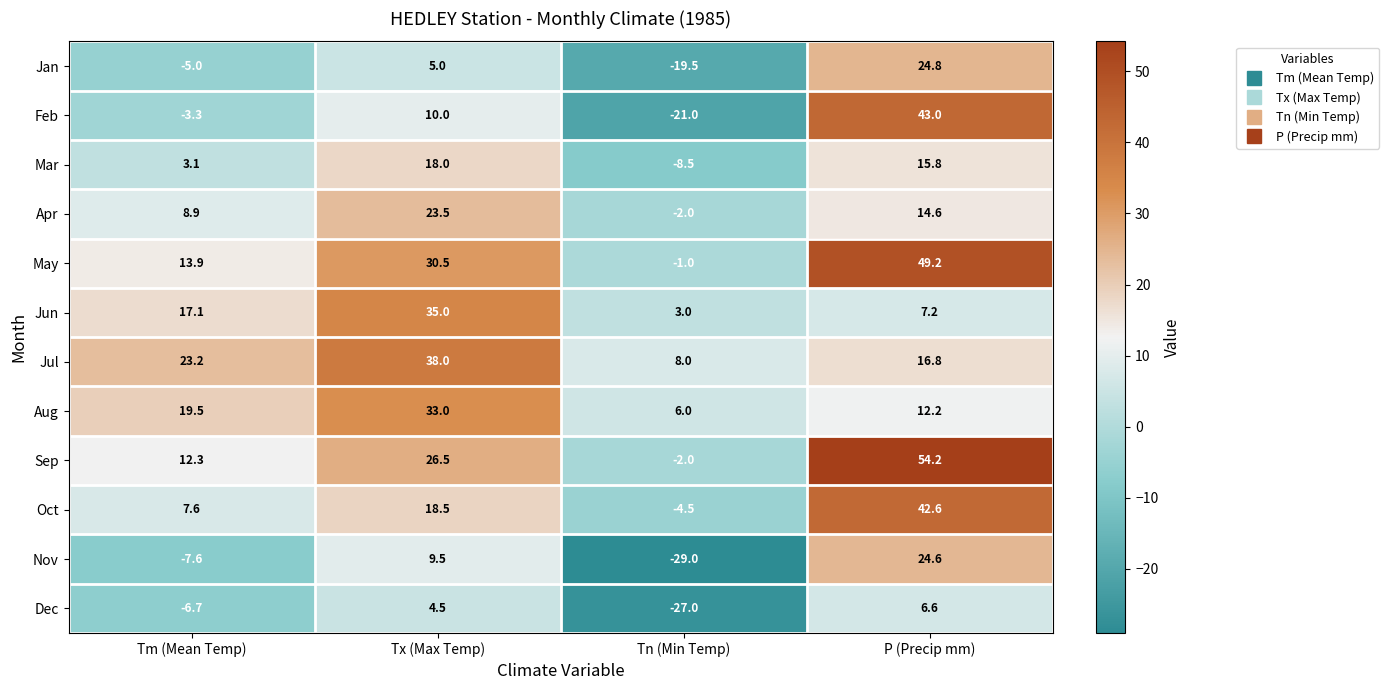

Is it true that Aug equals 18.4 at Tx (Max Temp)?

False